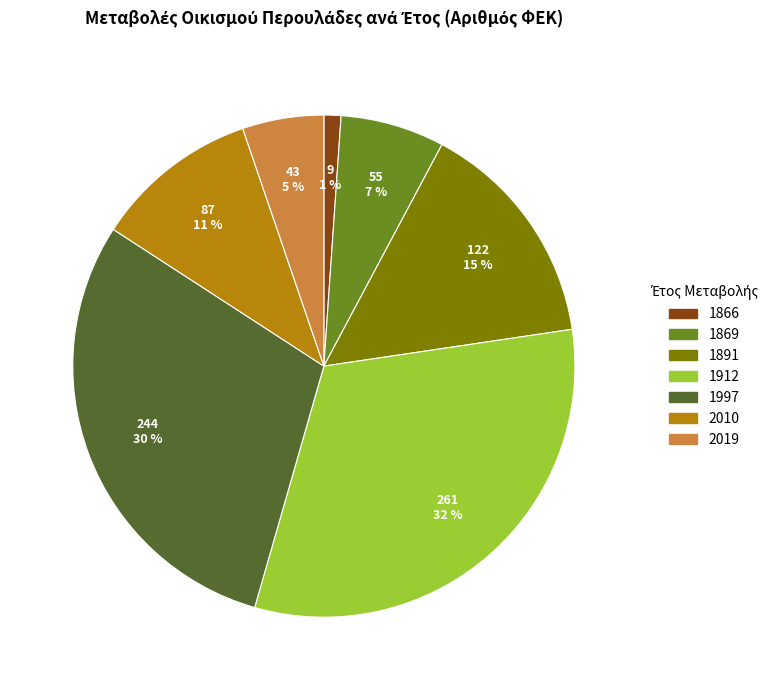

Is it true that 1866 is 11% of the pie?

False